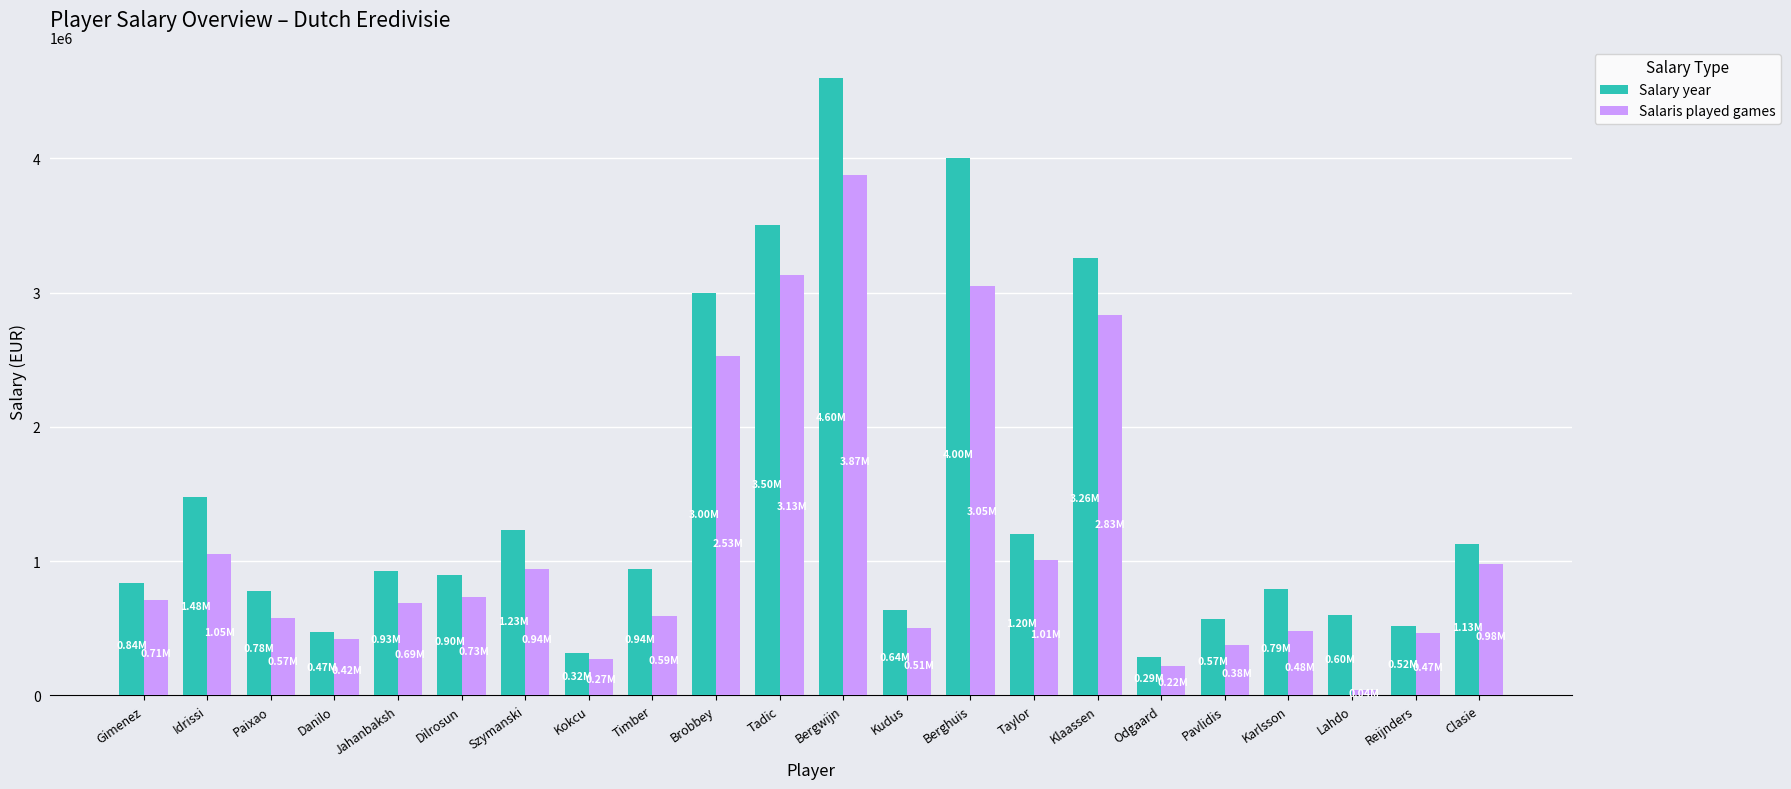

How many data points does each series have?

22